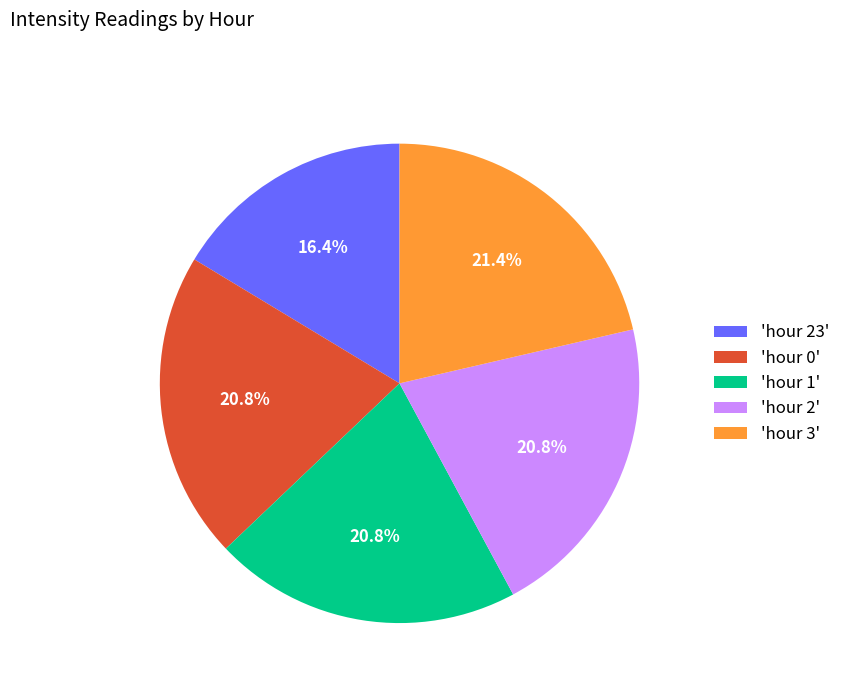

What is the smallest slice in the pie chart?

'hour 23'